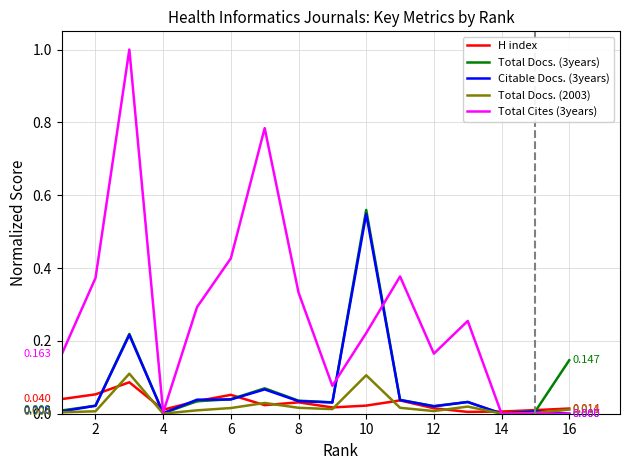

What are all the series names shown in the legend?

H index, Total Docs. (3years), Citable Docs. (3years), Total Docs. (2003), Total Cites (3years)